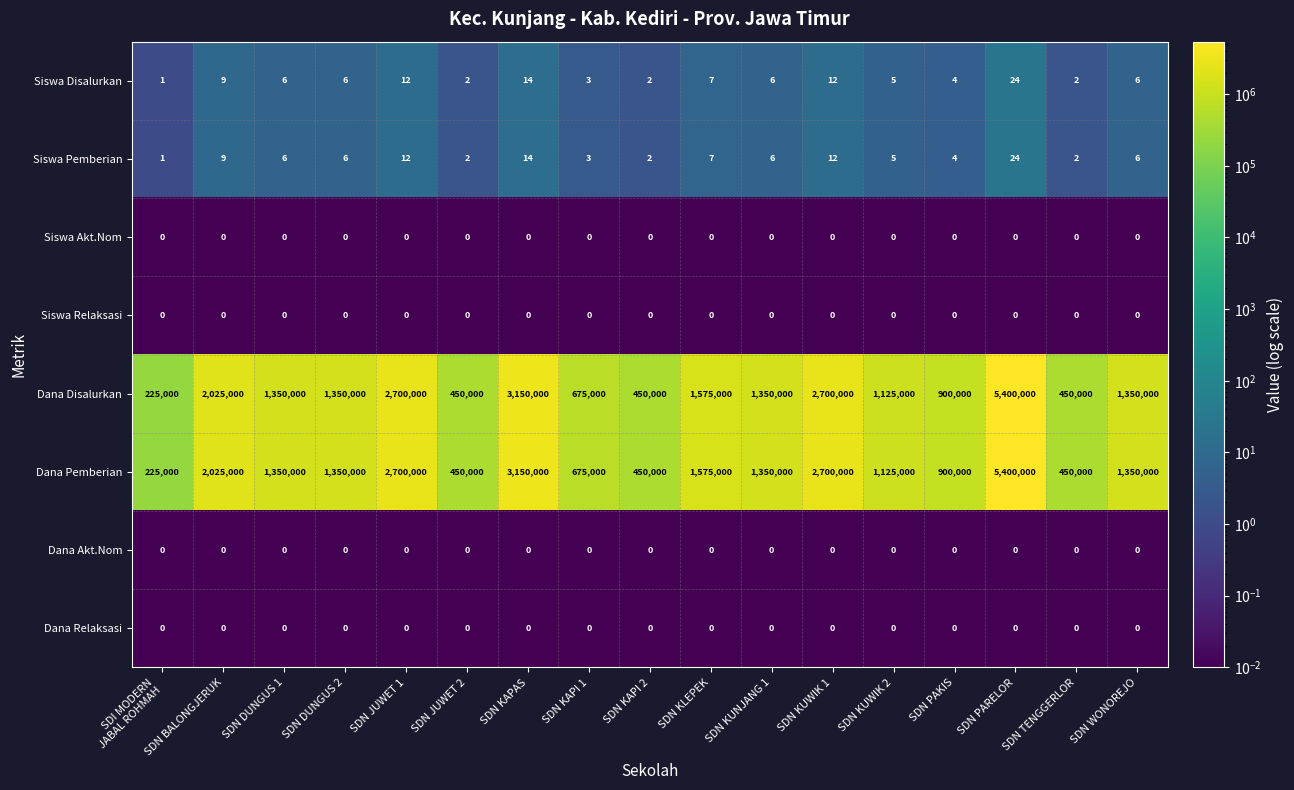

What is the spread (max minus min) of values at SDN KAPI 1?

675000